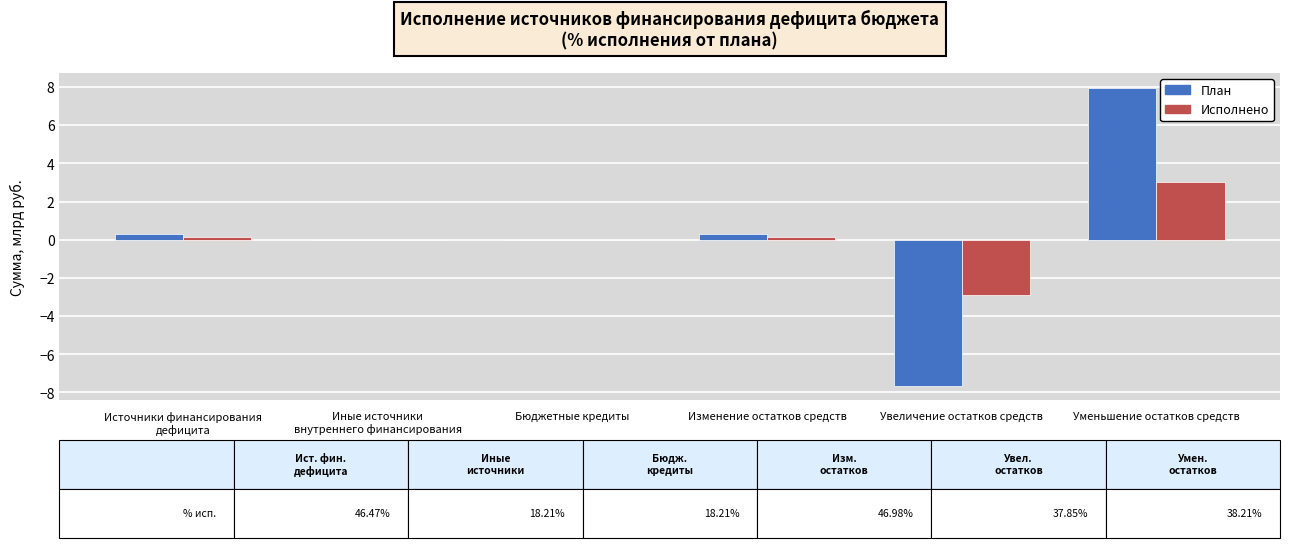

The Исполнено series shows -2.9 at Увеличение остатков средств. True or false?

True